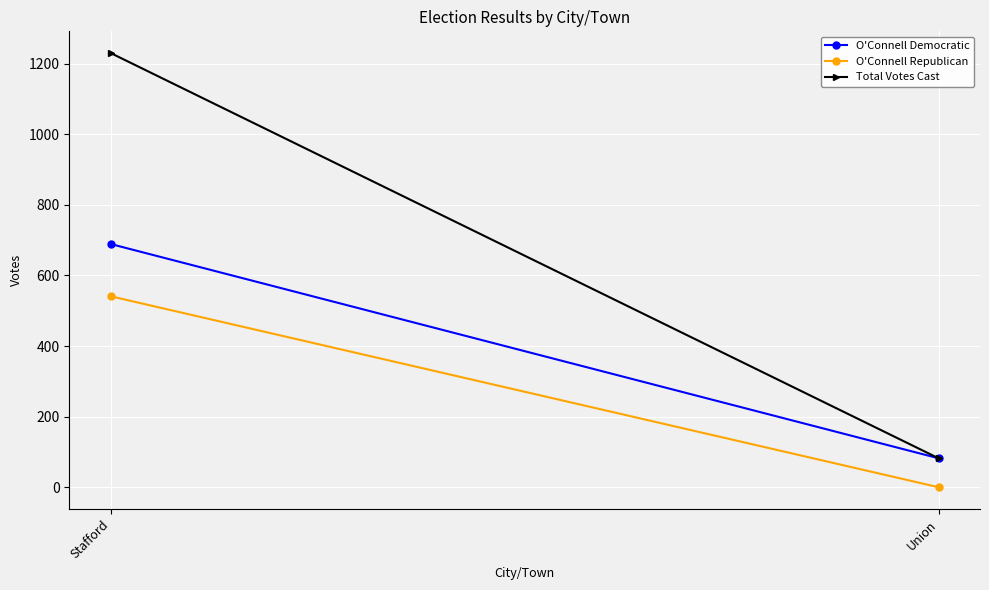

Reading left to right, transcribe all the data shown in this chart.

O'Connell Democratic: 689	82
O'Connell Republican: 541	0
Total Votes Cast: 1230	82